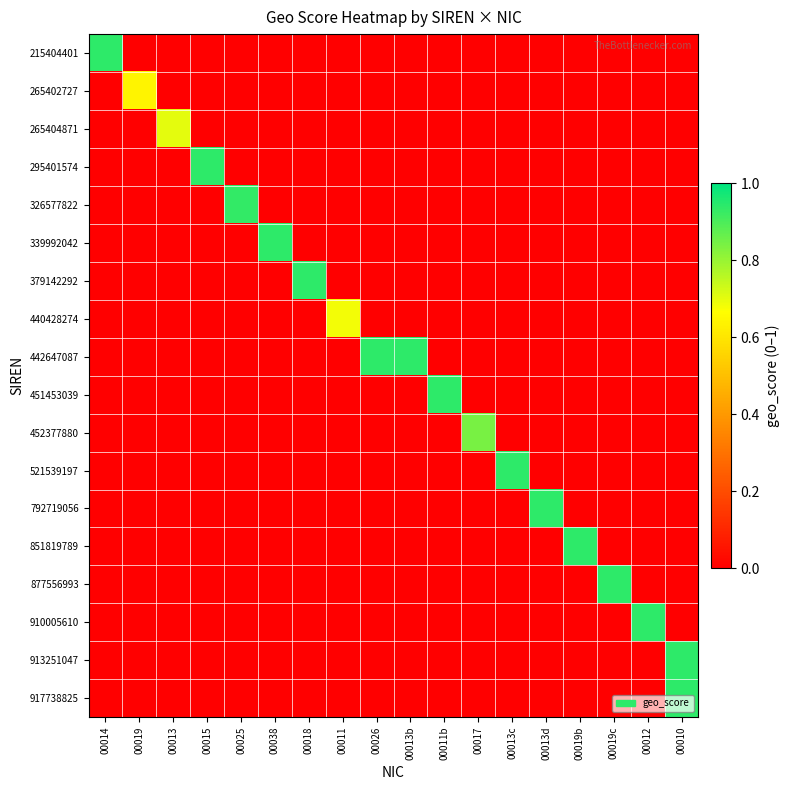

Reading right to left, extract all data points from this chart.

215404401: 00010=0.0	00012=0.0	00019c=0.0	00019b=0.0	00013d=0.0	00013c=0.0	00017=0.0	00011b=0.0	00013b=0.0	00026=0.0	00011=0.0	00018=0.0	00038=0.0	00025=0.0	00015=0.0	00013=0.0	00019=0.0	00014=0.9
265402727: 00010=0.0	00012=0.0	00019c=0.0	00019b=0.0	00013d=0.0	00013c=0.0	00017=0.0	00011b=0.0	00013b=0.0	00026=0.0	00011=0.0	00018=0.0	00038=0.0	00025=0.0	00015=0.0	00013=0.0	00019=0.6	00014=0.0
265404871: 00010=0.0	00012=0.0	00019c=0.0	00019b=0.0	00013d=0.0	00013c=0.0	00017=0.0	00011b=0.0	00013b=0.0	00026=0.0	00011=0.0	00018=0.0	00038=0.0	00025=0.0	00015=0.0	00013=0.7	00019=0.0	00014=0.0
295401574: 00010=0.0	00012=0.0	00019c=0.0	00019b=0.0	00013d=0.0	00013c=0.0	00017=0.0	00011b=0.0	00013b=0.0	00026=0.0	00011=0.0	00018=0.0	00038=0.0	00025=0.0	00015=0.9	00013=0.0	00019=0.0	00014=0.0
326577822: 00010=0.0	00012=0.0	00019c=0.0	00019b=0.0	00013d=0.0	00013c=0.0	00017=0.0	00011b=0.0	00013b=0.0	00026=0.0	00011=0.0	00018=0.0	00038=0.0	00025=0.9	00015=0.0	00013=0.0	00019=0.0	00014=0.0
339992042: 00010=0.0	00012=0.0	00019c=0.0	00019b=0.0	00013d=0.0	00013c=0.0	00017=0.0	00011b=0.0	00013b=0.0	00026=0.0	00011=0.0	00018=0.0	00038=0.9	00025=0.0	00015=0.0	00013=0.0	00019=0.0	00014=0.0
379142292: 00010=0.0	00012=0.0	00019c=0.0	00019b=0.0	00013d=0.0	00013c=0.0	00017=0.0	00011b=0.0	00013b=0.0	00026=0.0	00011=0.0	00018=0.9	00038=0.0	00025=0.0	00015=0.0	00013=0.0	00019=0.0	00014=0.0
440428274: 00010=0.0	00012=0.0	00019c=0.0	00019b=0.0	00013d=0.0	00013c=0.0	00017=0.0	00011b=0.0	00013b=0.0	00026=0.0	00011=0.7	00018=0.0	00038=0.0	00025=0.0	00015=0.0	00013=0.0	00019=0.0	00014=0.0
442647087: 00010=0.0	00012=0.0	00019c=0.0	00019b=0.0	00013d=0.0	00013c=0.0	00017=0.0	00011b=0.0	00013b=0.9	00026=0.9	00011=0.0	00018=0.0	00038=0.0	00025=0.0	00015=0.0	00013=0.0	00019=0.0	00014=0.0
451453039: 00010=0.0	00012=0.0	00019c=0.0	00019b=0.0	00013d=0.0	00013c=0.0	00017=0.0	00011b=0.9	00013b=0.0	00026=0.0	00011=0.0	00018=0.0	00038=0.0	00025=0.0	00015=0.0	00013=0.0	00019=0.0	00014=0.0
452377880: 00010=0.0	00012=0.0	00019c=0.0	00019b=0.0	00013d=0.0	00013c=0.0	00017=0.8	00011b=0.0	00013b=0.0	00026=0.0	00011=0.0	00018=0.0	00038=0.0	00025=0.0	00015=0.0	00013=0.0	00019=0.0	00014=0.0
521539197: 00010=0.0	00012=0.0	00019c=0.0	00019b=0.0	00013d=0.0	00013c=0.9	00017=0.0	00011b=0.0	00013b=0.0	00026=0.0	00011=0.0	00018=0.0	00038=0.0	00025=0.0	00015=0.0	00013=0.0	00019=0.0	00014=0.0
792719056: 00010=0.0	00012=0.0	00019c=0.0	00019b=0.0	00013d=0.9	00013c=0.0	00017=0.0	00011b=0.0	00013b=0.0	00026=0.0	00011=0.0	00018=0.0	00038=0.0	00025=0.0	00015=0.0	00013=0.0	00019=0.0	00014=0.0
851819789: 00010=0.0	00012=0.0	00019c=0.0	00019b=0.9	00013d=0.0	00013c=0.0	00017=0.0	00011b=0.0	00013b=0.0	00026=0.0	00011=0.0	00018=0.0	00038=0.0	00025=0.0	00015=0.0	00013=0.0	00019=0.0	00014=0.0
877556993: 00010=0.0	00012=0.0	00019c=0.9	00019b=0.0	00013d=0.0	00013c=0.0	00017=0.0	00011b=0.0	00013b=0.0	00026=0.0	00011=0.0	00018=0.0	00038=0.0	00025=0.0	00015=0.0	00013=0.0	00019=0.0	00014=0.0
910005610: 00010=0.0	00012=0.9	00019c=0.0	00019b=0.0	00013d=0.0	00013c=0.0	00017=0.0	00011b=0.0	00013b=0.0	00026=0.0	00011=0.0	00018=0.0	00038=0.0	00025=0.0	00015=0.0	00013=0.0	00019=0.0	00014=0.0
913251047: 00010=0.9	00012=0.0	00019c=0.0	00019b=0.0	00013d=0.0	00013c=0.0	00017=0.0	00011b=0.0	00013b=0.0	00026=0.0	00011=0.0	00018=0.0	00038=0.0	00025=0.0	00015=0.0	00013=0.0	00019=0.0	00014=0.0
917738825: 00010=0.9	00012=0.0	00019c=0.0	00019b=0.0	00013d=0.0	00013c=0.0	00017=0.0	00011b=0.0	00013b=0.0	00026=0.0	00011=0.0	00018=0.0	00038=0.0	00025=0.0	00015=0.0	00013=0.0	00019=0.0	00014=0.0